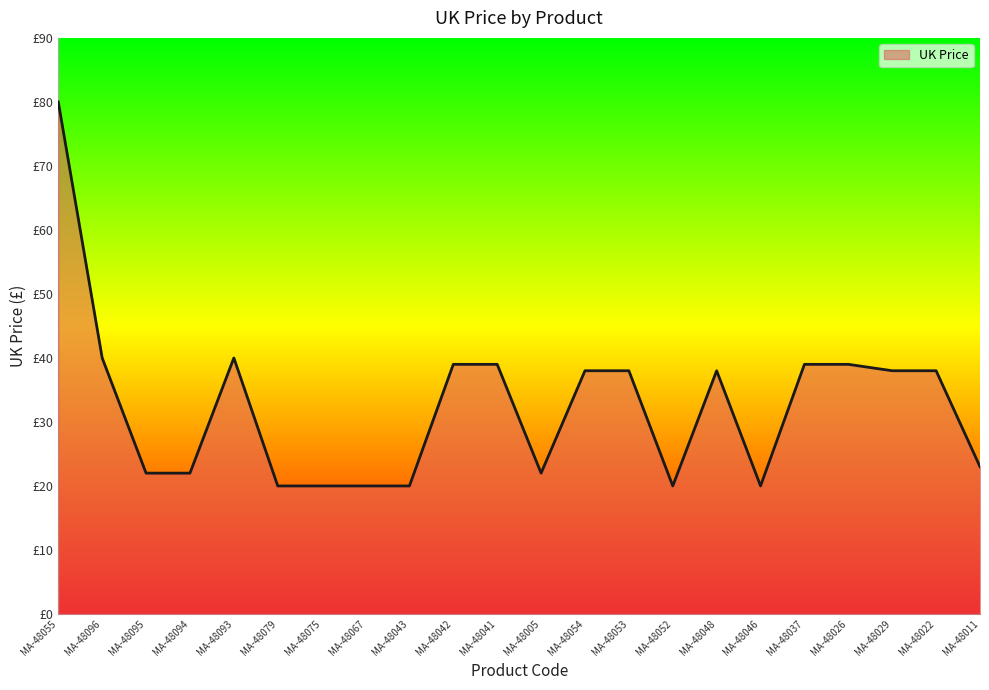

Does the chart have visible grid lines?

No